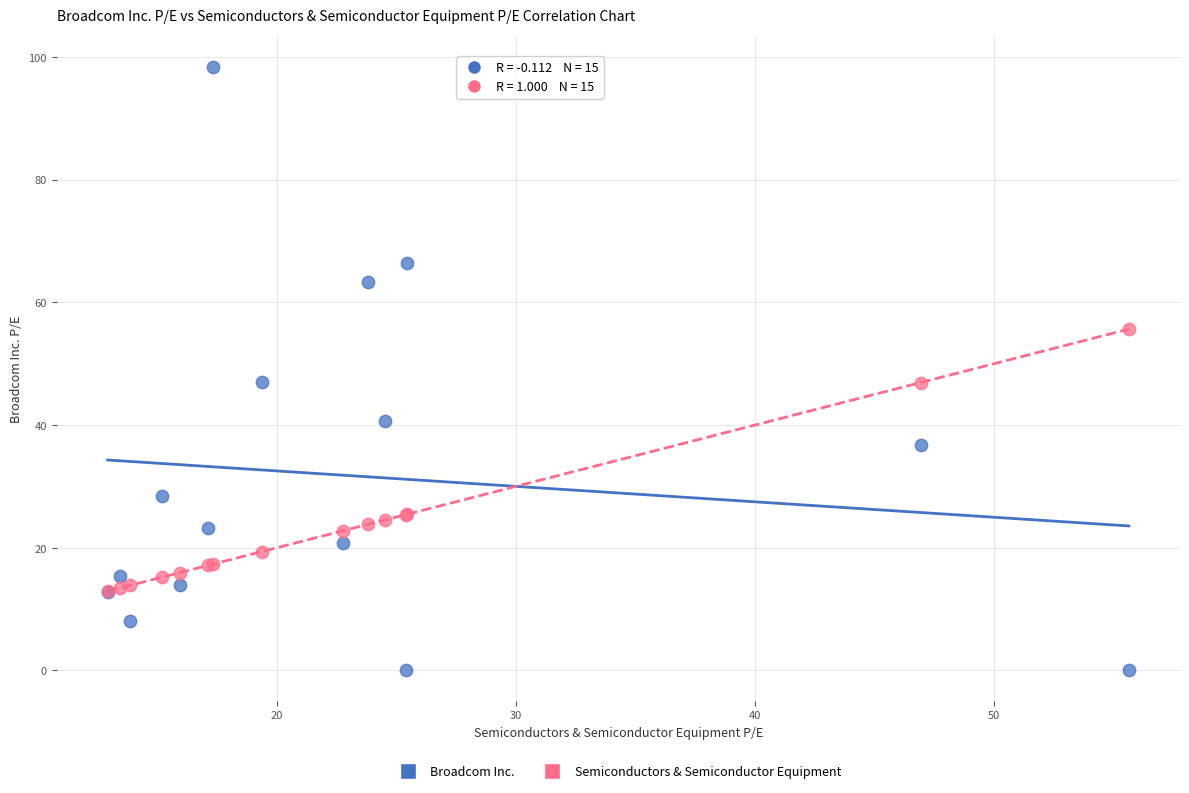

What are all the series names shown in the legend?

Broadcom Inc., Semiconductors & Semiconductor Equipment